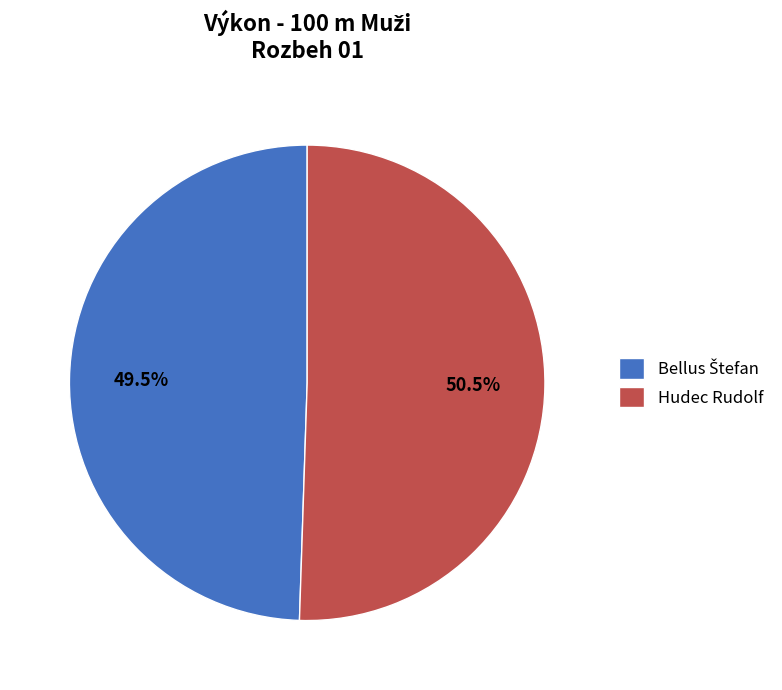

Which slice is the largest?

Hudec Rudolf